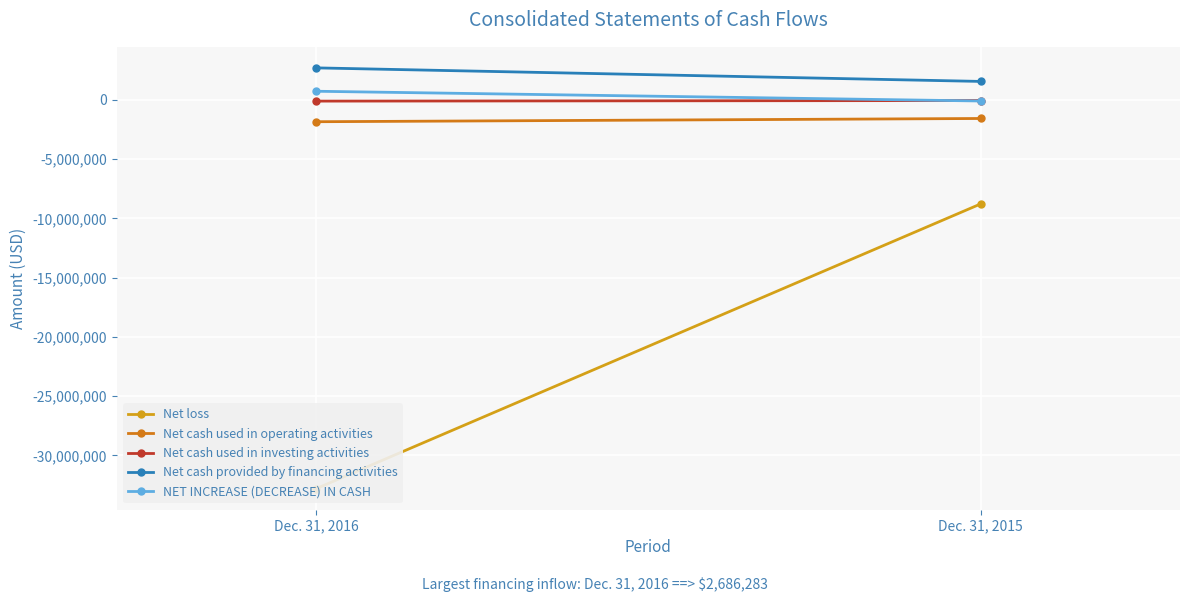

At which category is the sum across all series the highest?

Dec. 31, 2015